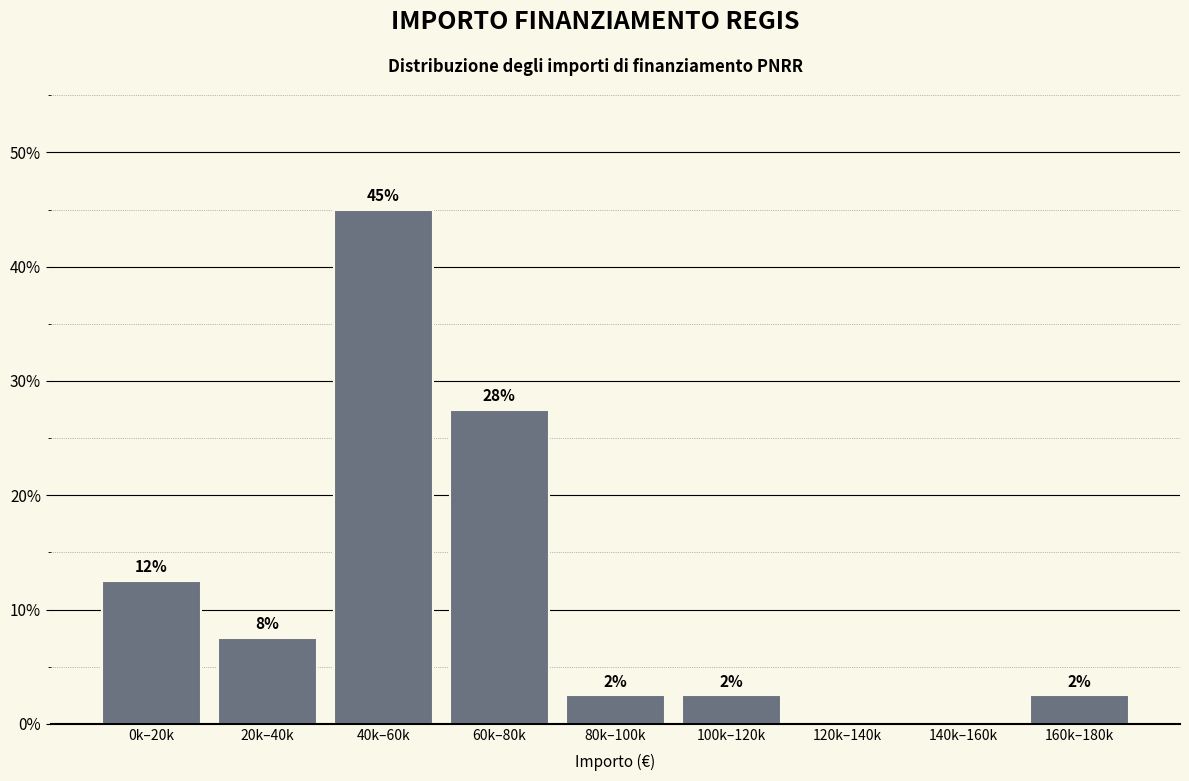

Are the bars horizontal?

No